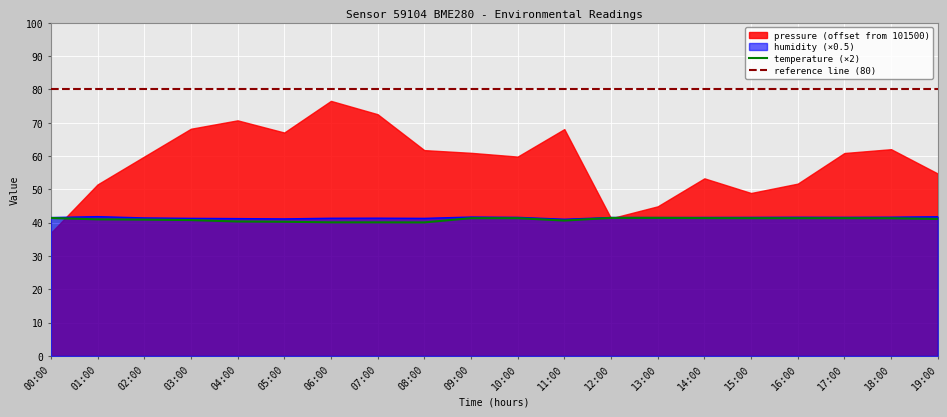

The temperature (×2) series shows 41.4 at 15:00. True or false?

True